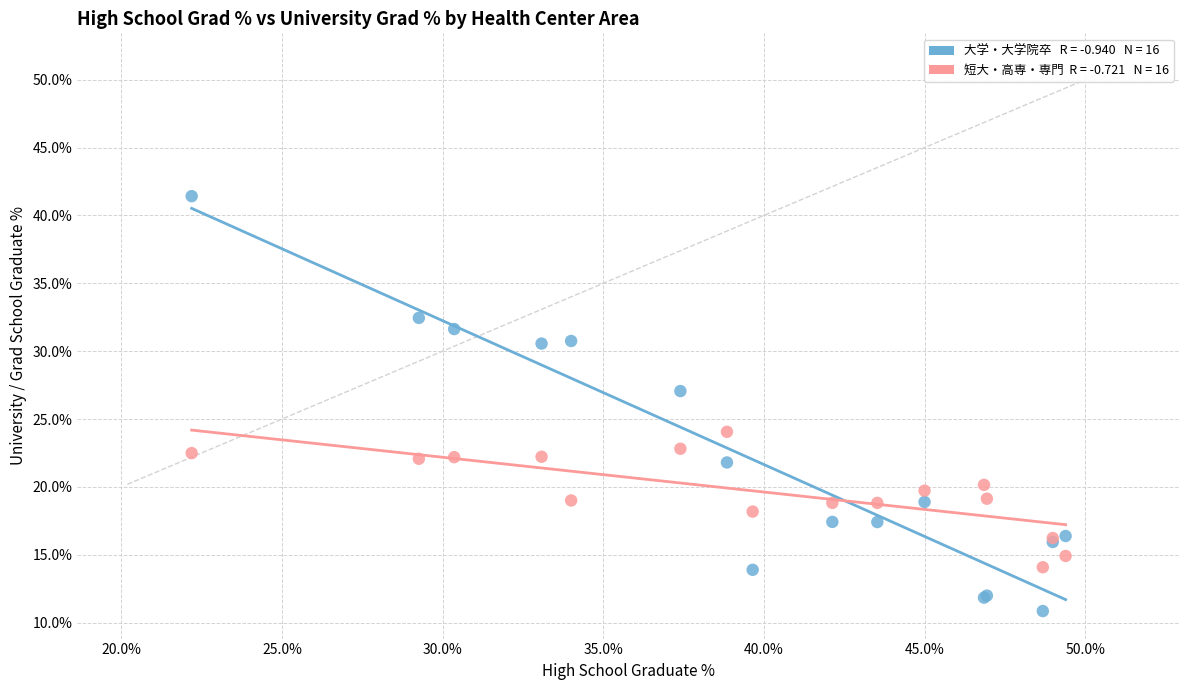

Across all series, what Y value is closest to 26?

27.1